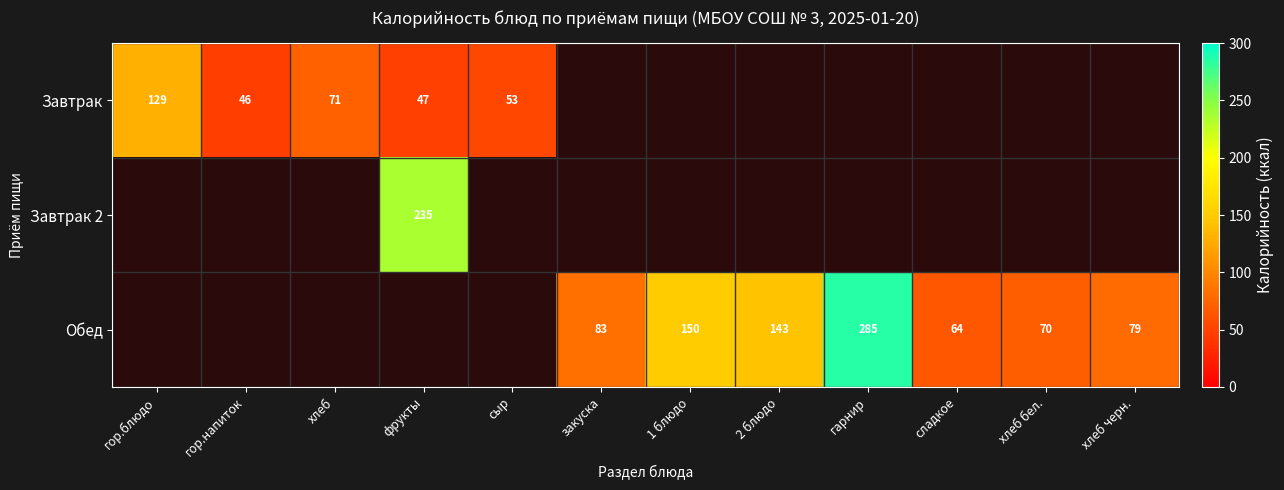

Which category has the lowest value across all series?

гор.напиток